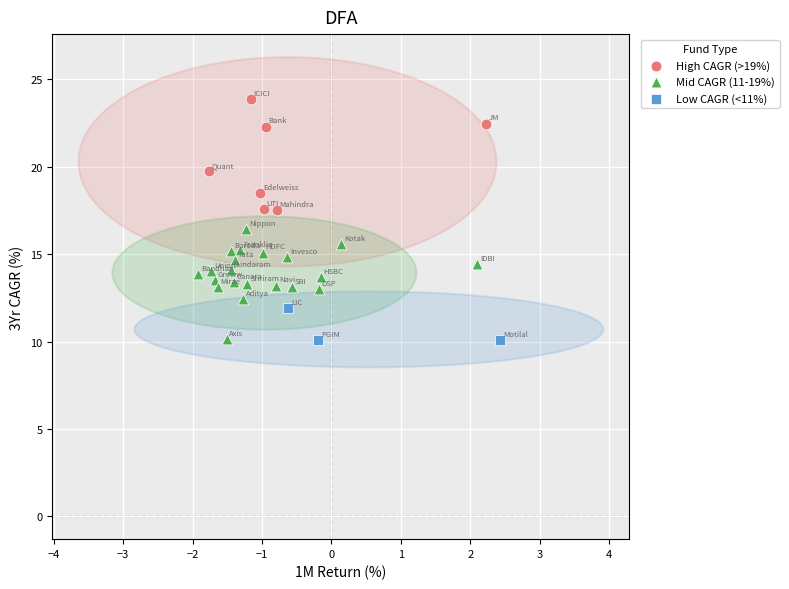

Which series reaches the maximum Y coordinate?

High CAGR (>19%)